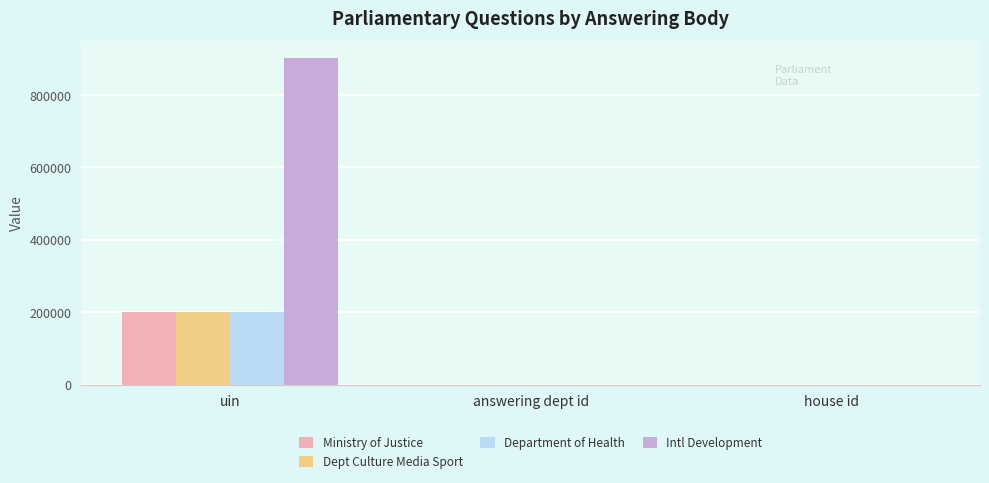

At which category is the sum across all series the highest?

uin